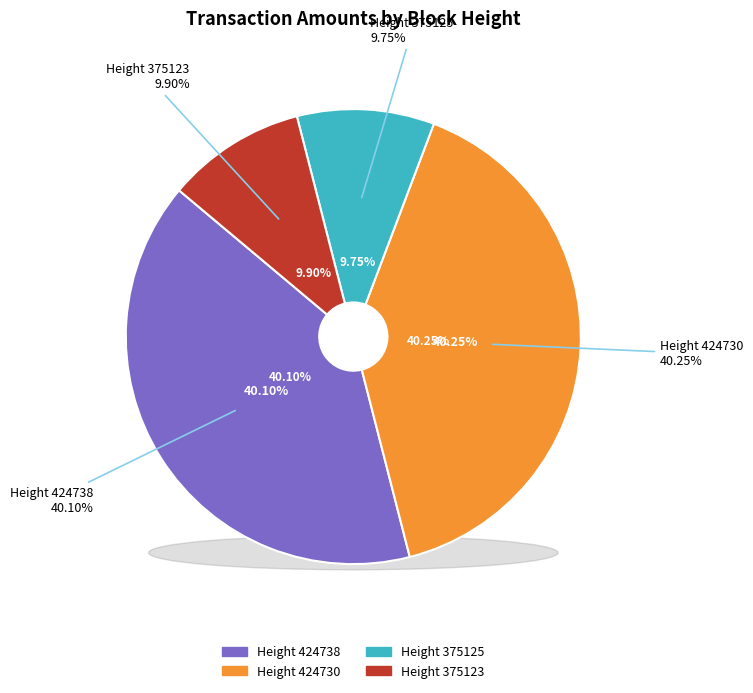

Do 424738 and 375123 together represent more than half of the pie?

No